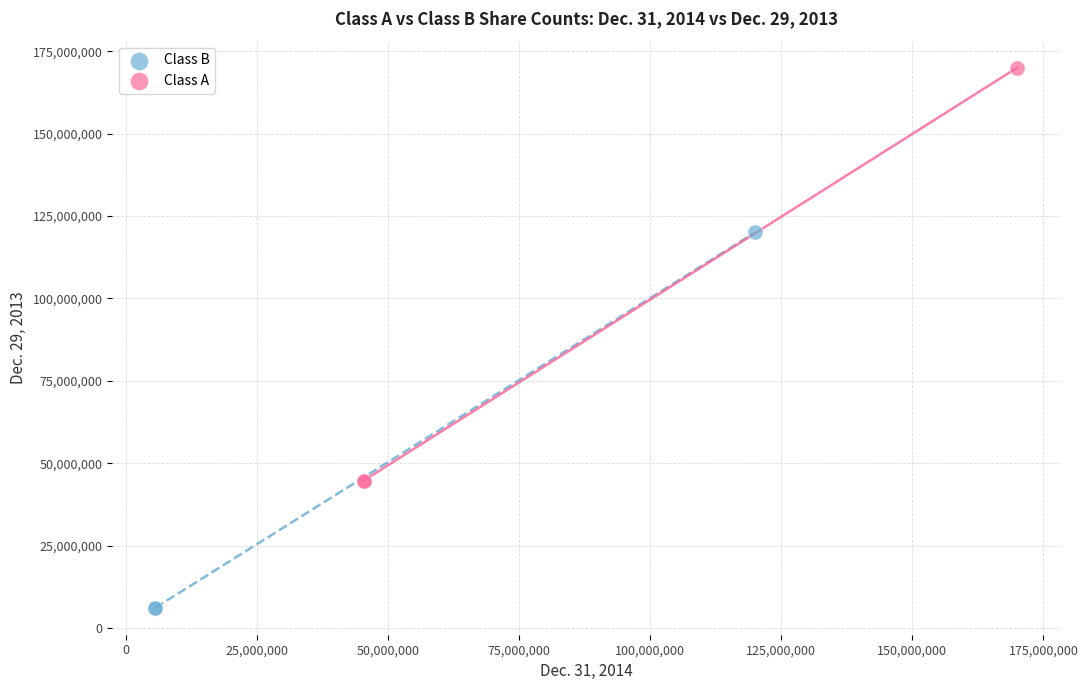

Which series reaches the minimum Y coordinate?

Class B